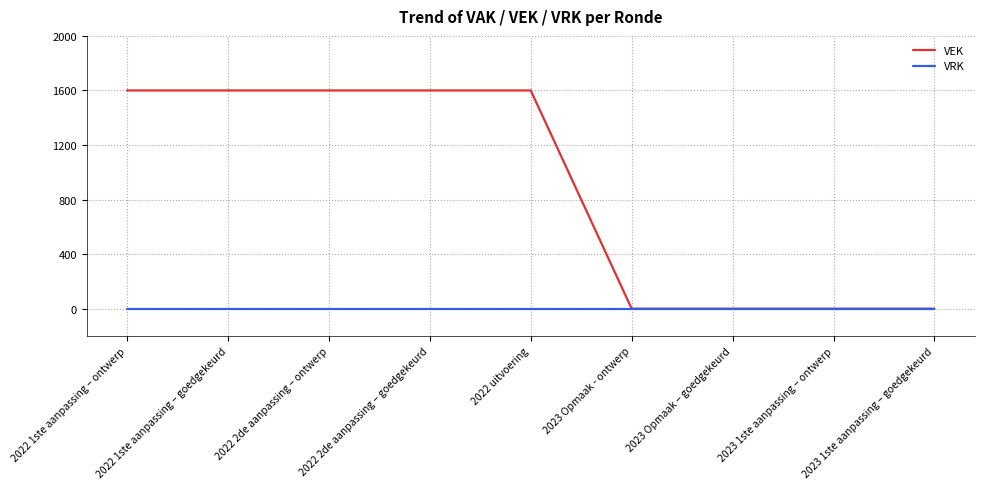

Reading right to left, transcribe all the data shown in this chart.

VEK: 2023 1ste aanpassing – goedgekeurd=0	2023 1ste aanpassing – ontwerp=0	2023 Opmaak – goedgekeurd=0	2023 Opmaak - ontwerp=0	2022 uitvoering=1600	2022 2de aanpassing – goedgekeurd=1600	2022 2de aanpassing – ontwerp=1600	2022 1ste aanpassing – goedgekeurd=1600	2022 1ste aanpassing – ontwerp=1600
VRK: 2023 1ste aanpassing – goedgekeurd=0	2023 1ste aanpassing – ontwerp=0	2023 Opmaak – goedgekeurd=0	2023 Opmaak - ontwerp=0	2022 uitvoering=0	2022 2de aanpassing – goedgekeurd=0	2022 2de aanpassing – ontwerp=0	2022 1ste aanpassing – goedgekeurd=0	2022 1ste aanpassing – ontwerp=0